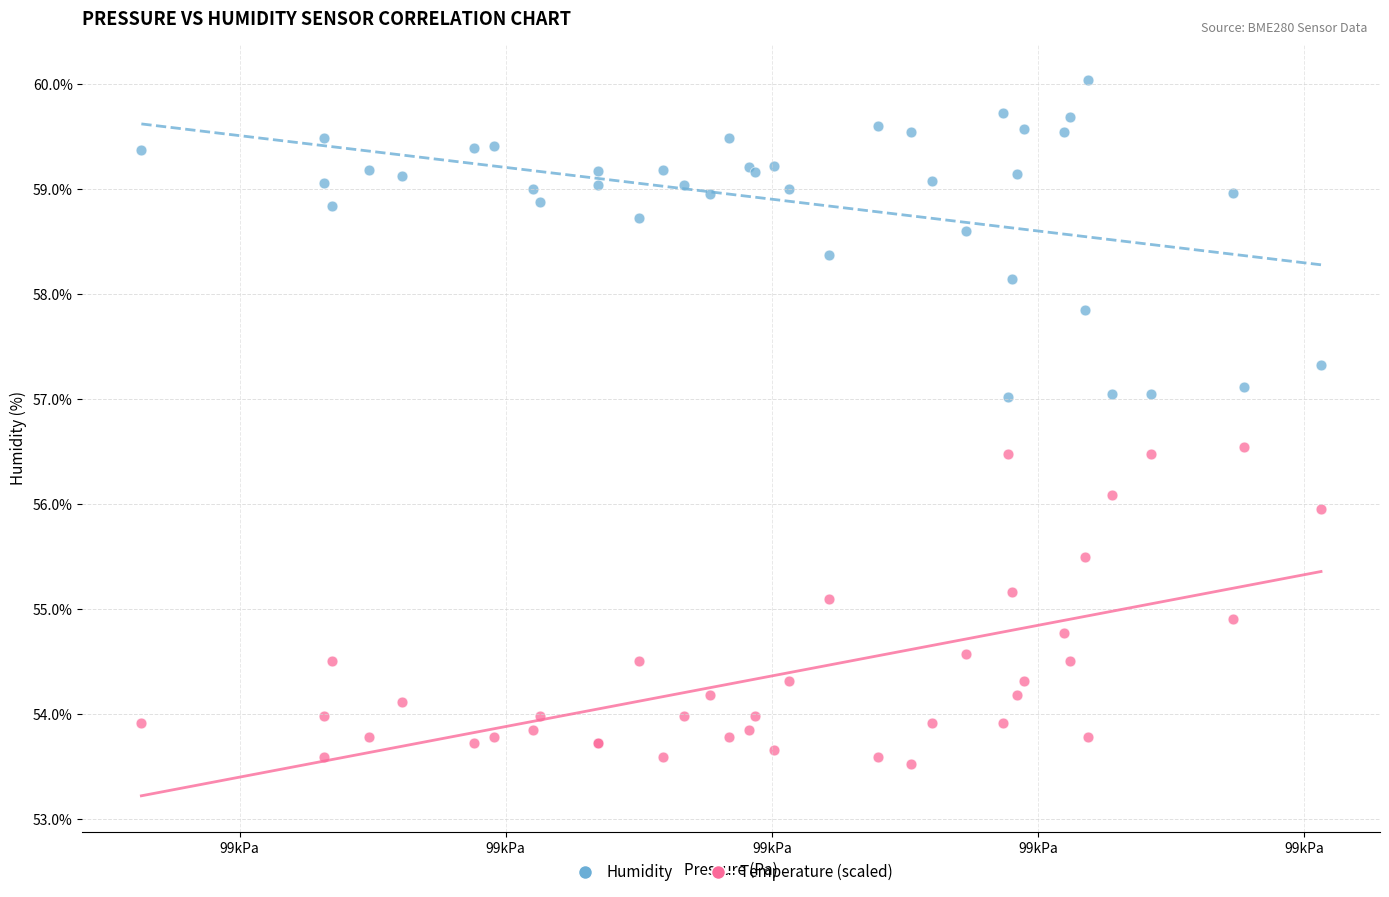

Which series contains the highest Y value?

Humidity